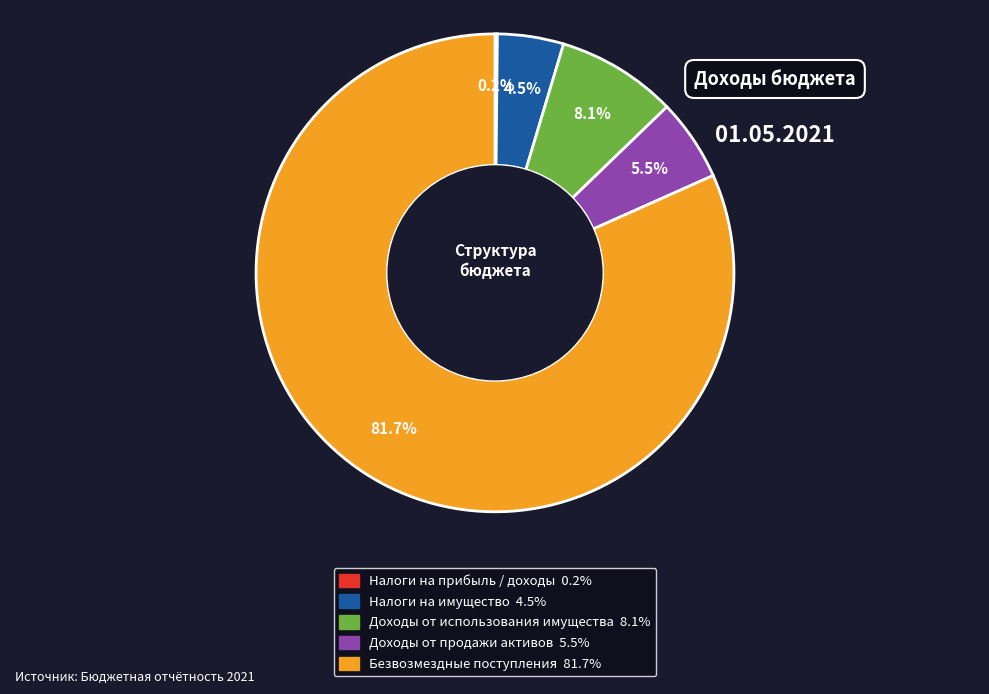

Is there any slice that represents more than half of the pie?

Yes